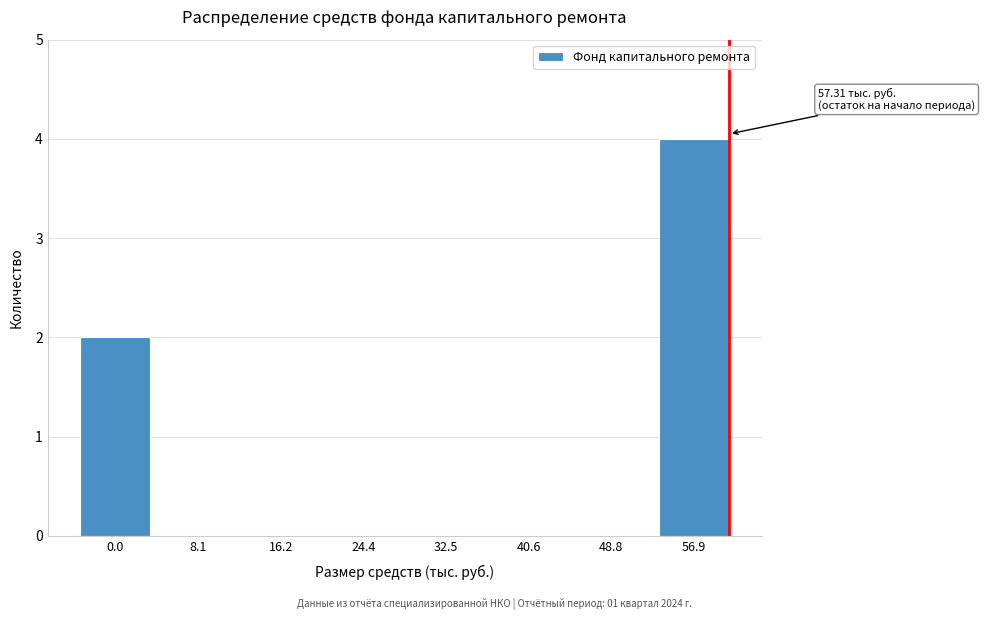

Reading right to left, transcribe all the data shown in this chart.

56.9=4	48.8=0	40.6=0	32.5=0	24.4=0	16.2=0	8.1=0	0.0=2